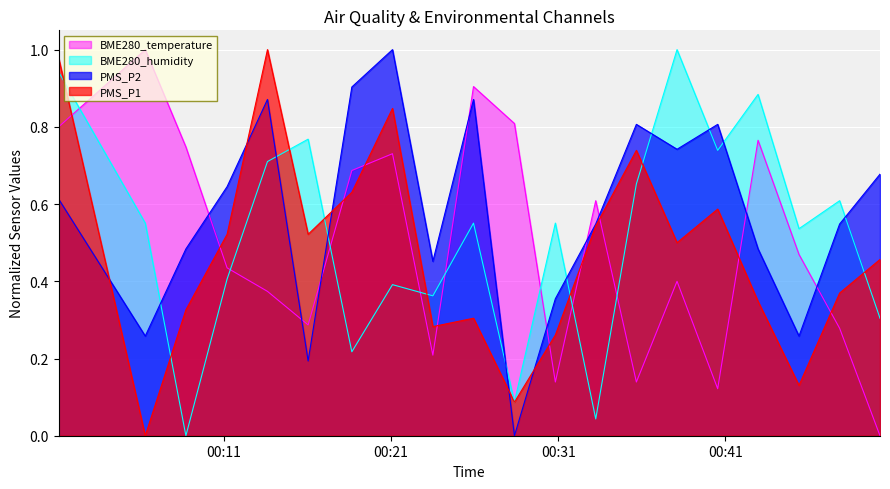

Which category has the highest value across all series?

2022/01/16 00:13:36